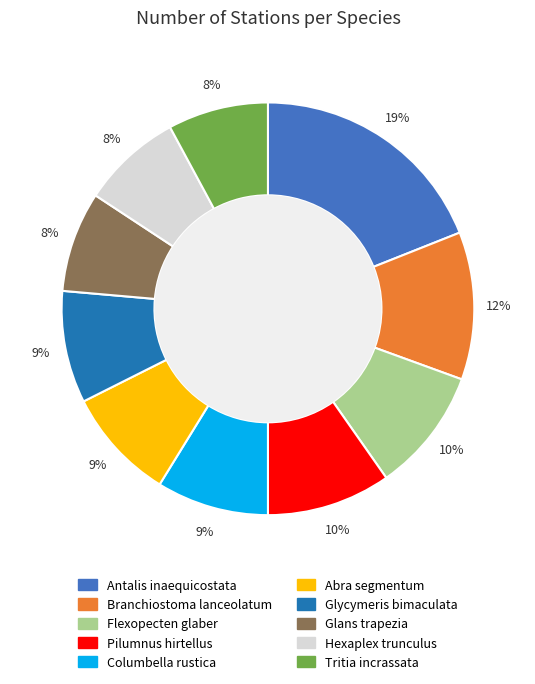

What is the largest slice in the pie chart?

Antalis inaequicostata